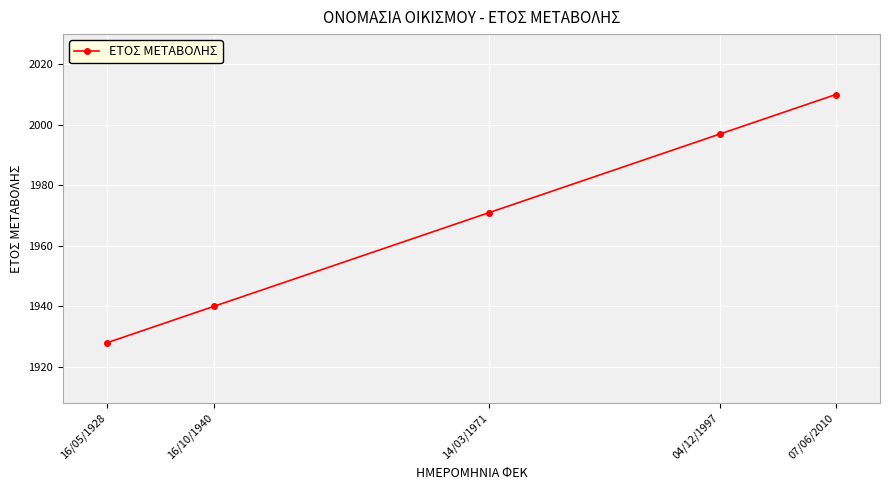

How many data points does each series have?

5